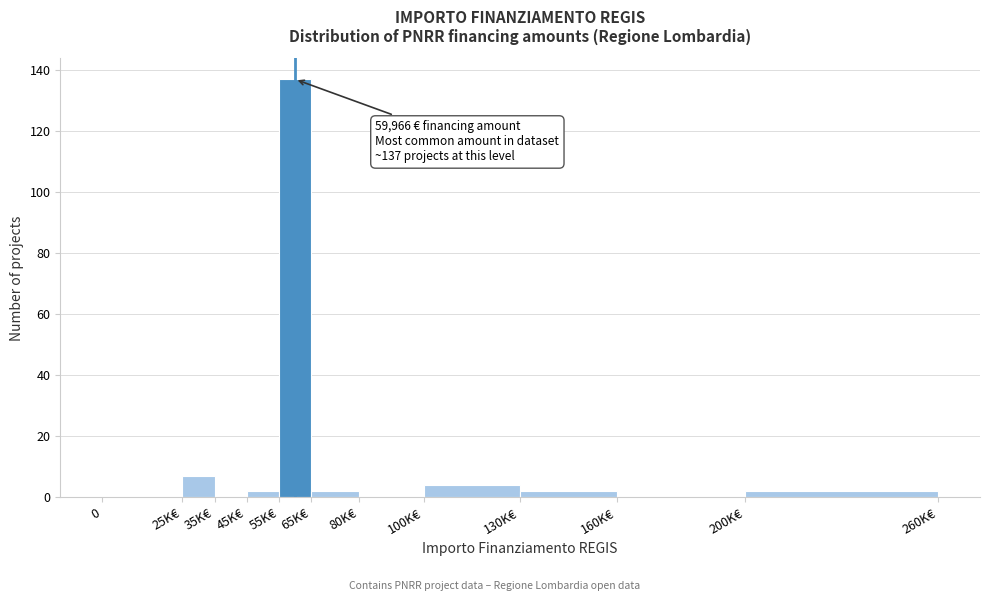

Reading left to right, extract all data points from this chart.

0=0	25K€=7	35K€=0	45K€=2	55K€=137	65K€=2	80K€=0	100K€=4	130K€=2	160K€=0	200K€=2